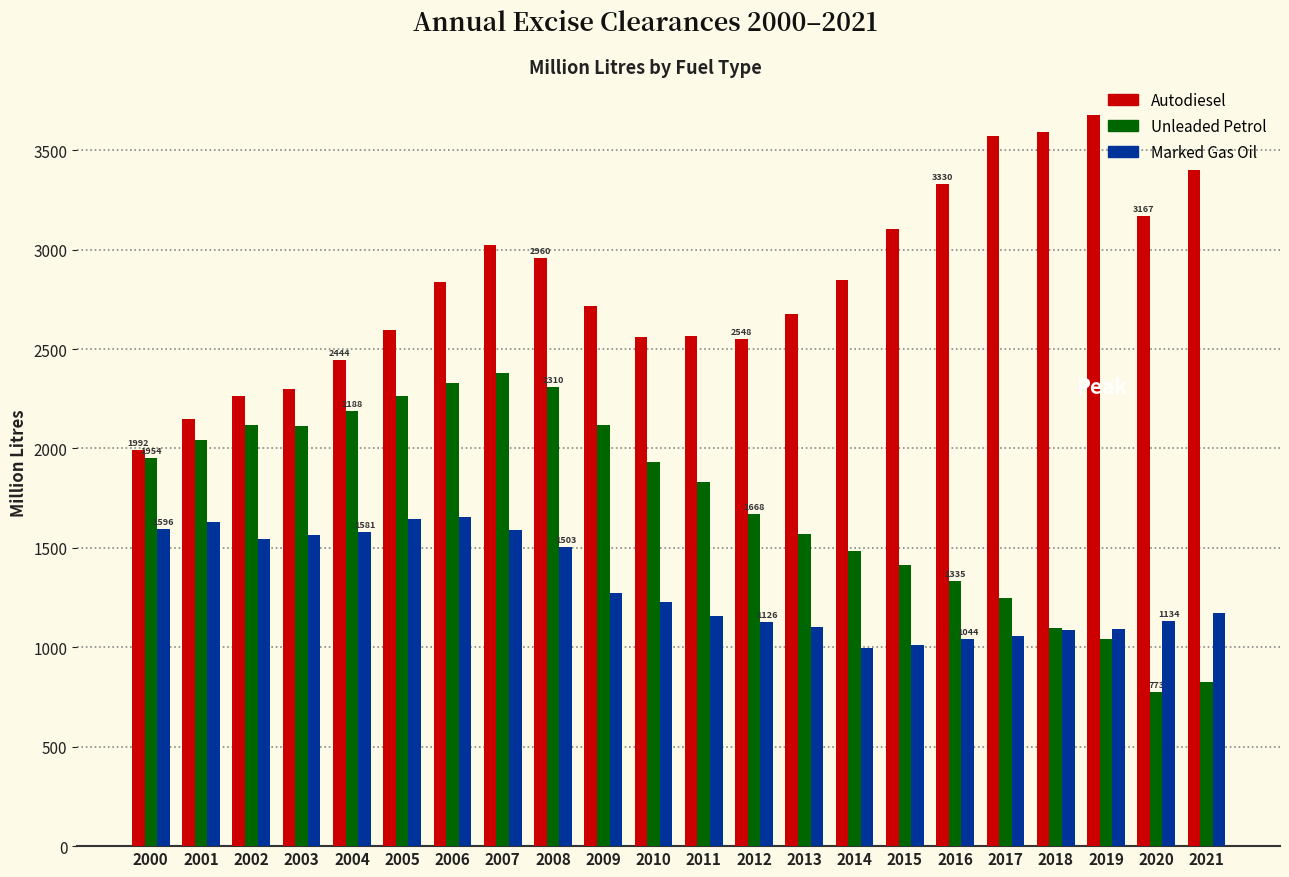

Which series changed the most between 2010 and 2020?

Unleaded Petrol